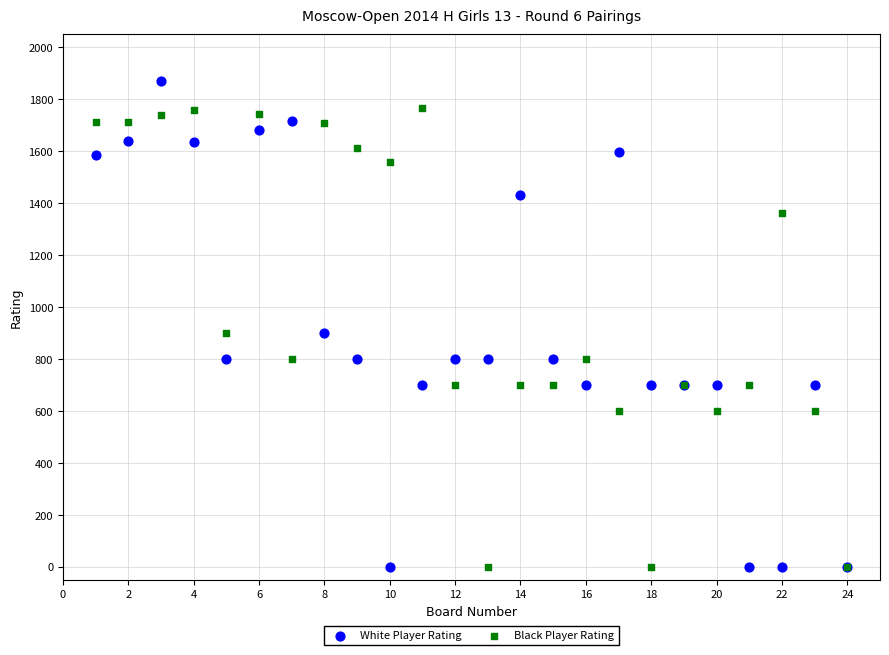

What are all the series names shown in the legend?

White Player Rating, Black Player Rating